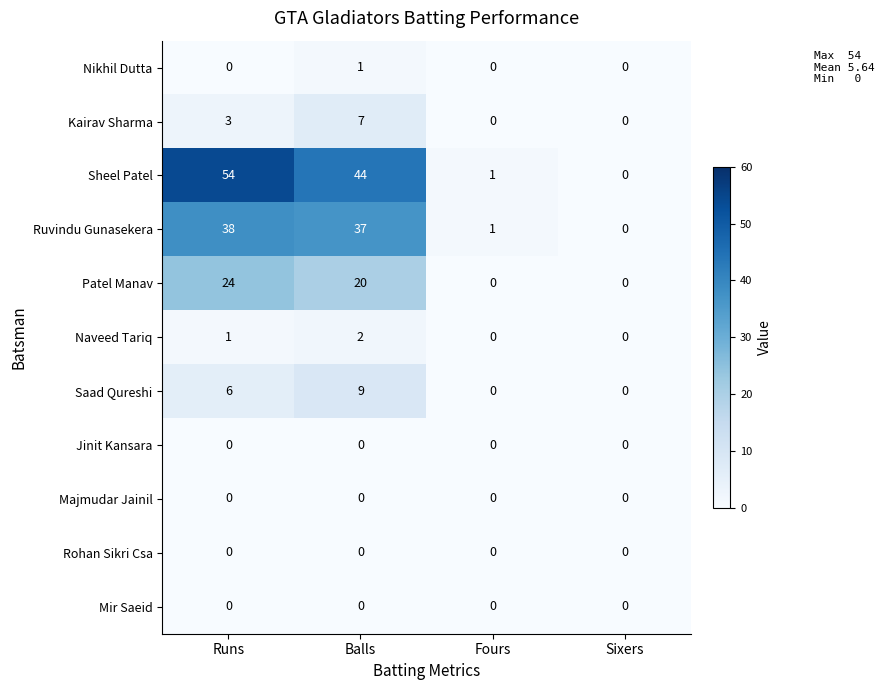

At which label does Ruvindu Gunasekera first exceed 37?

Runs